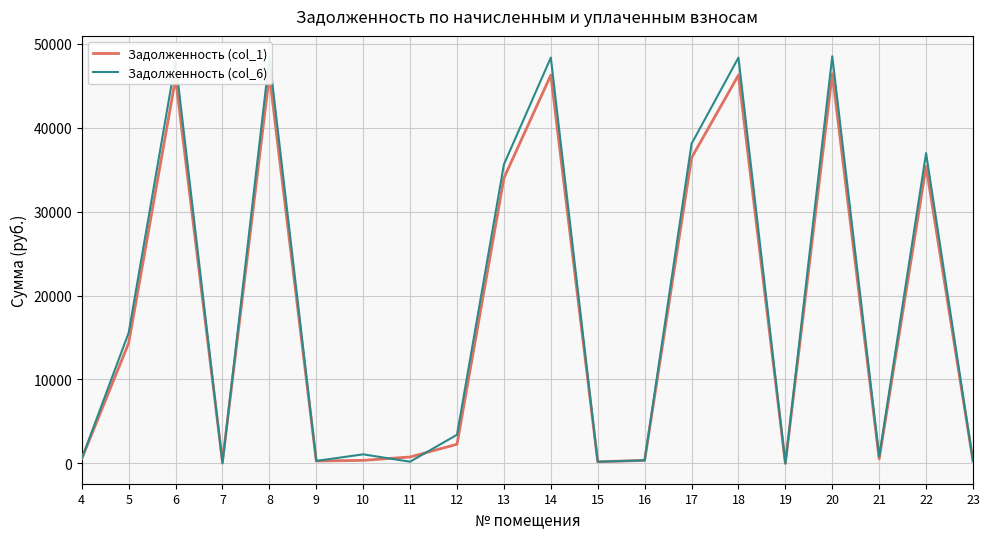

The value of Задолженность (col_1) at 14 is 46266.7. True or false?

True